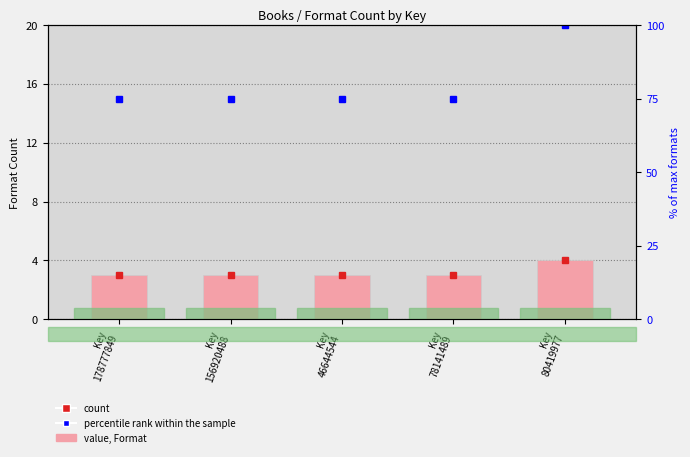

What is the maximum value for count?

4